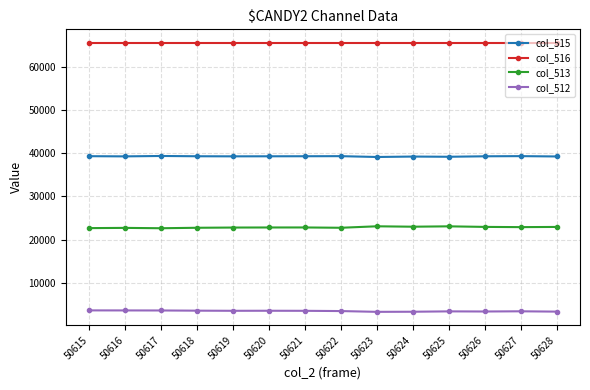

True or false: col_515 and col_512 cross at least once.

False